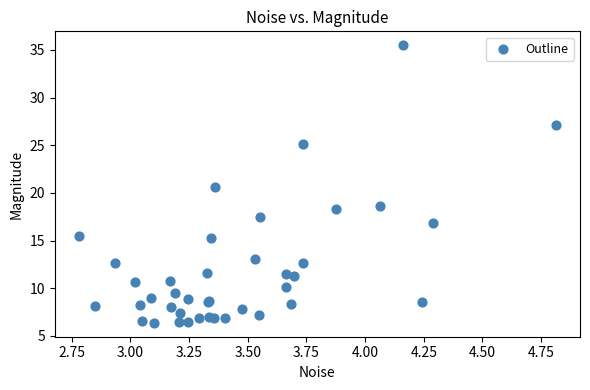

What Y value in the scatter plot is closest to 20?

20.6